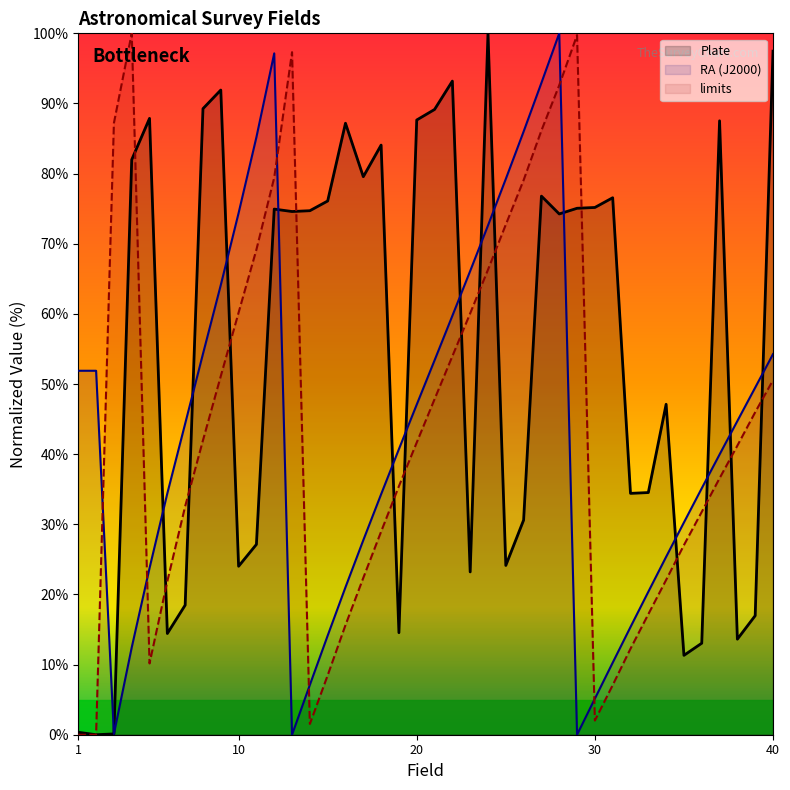

How many data points in limits are above 41?

21